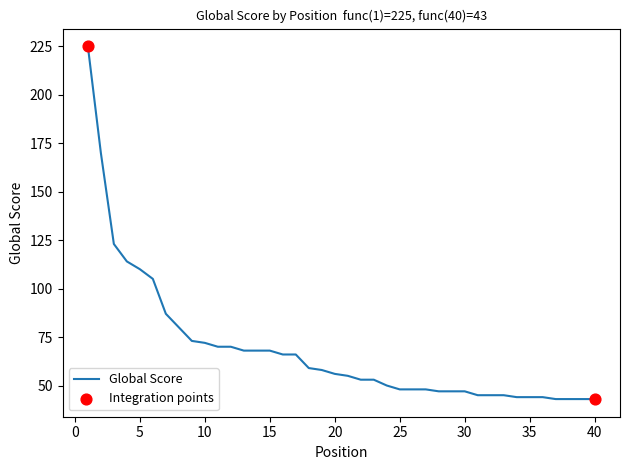

What is the greatest value displayed?

225